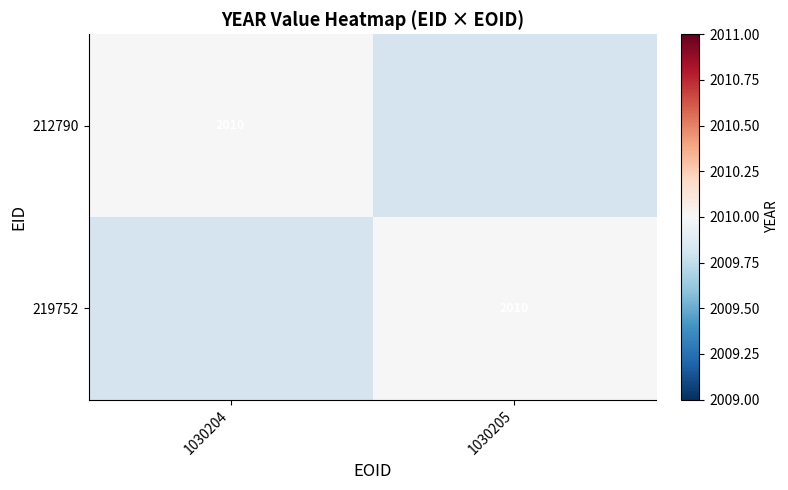

What value does the 219752 series have at 1, to the nearest 50?

2000